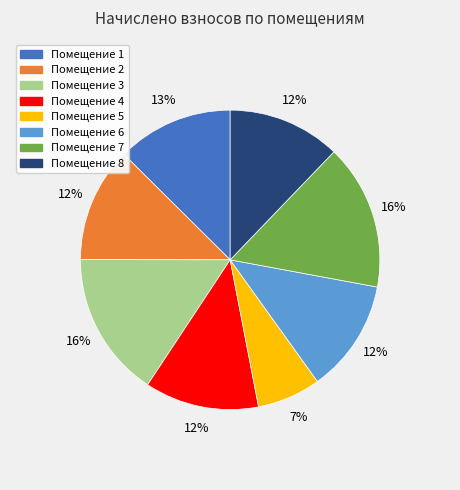

How many slices are in this pie chart?

8